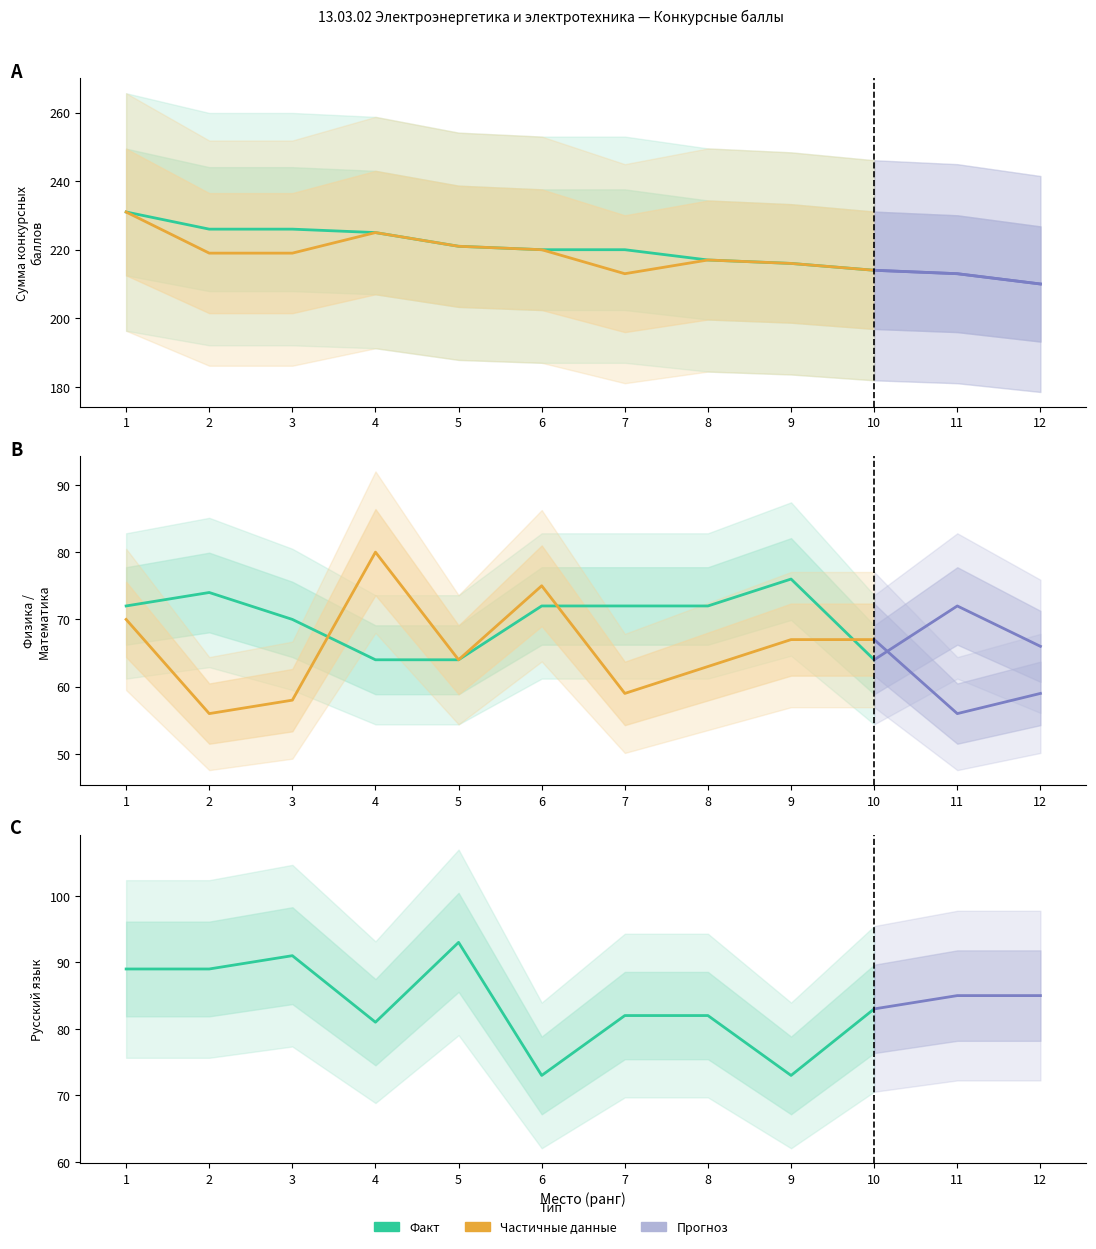

Reading left to right, extract all data points from this chart.

Сумма конкурсных баллов: 231	226	226	225	221	220	220	217	216	214	213	210
Сумма баллов (ЕГЭ/ВИ): 231	219	219	225	221	220	213	217	216	214	213	210
Математика: 72	74	70	64	64	72	72	72	76	64	72	66
Физика: 70	56	58	80	64	75	59	63	67	67	56	59
Русский язык: 89	89	91	81	93	73	82	82	73	83	85	85